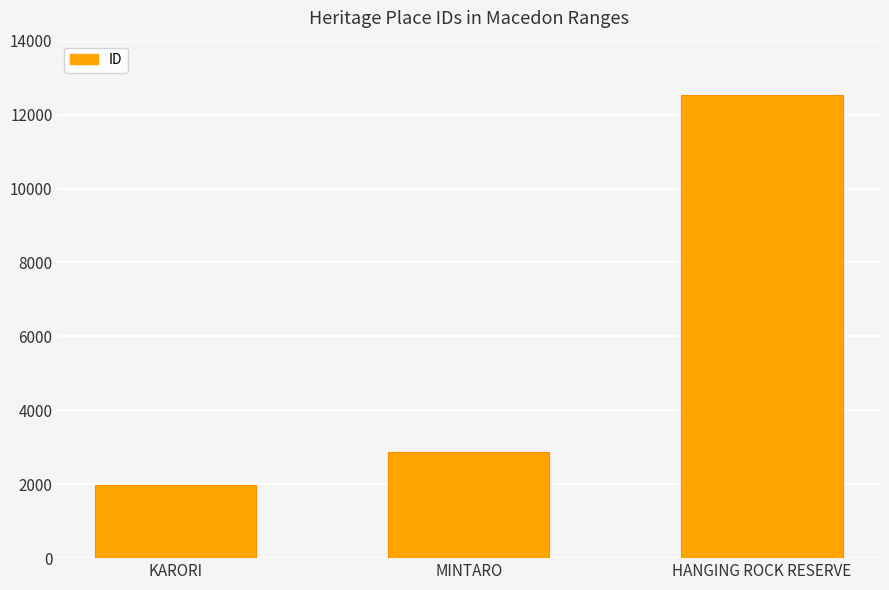

What is the minimum value shown in the chart?

1974